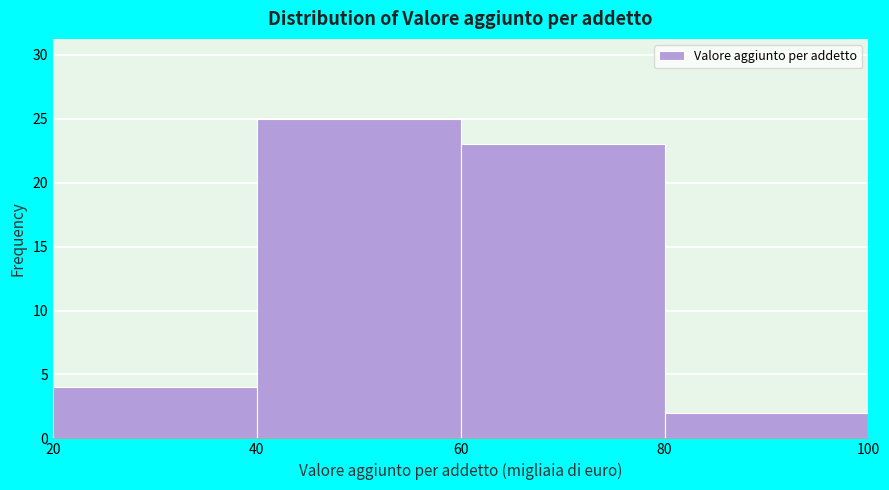

Reading left to right, list every bar in this chart as the range it spans on the x-axis followed by its height. The values are not printed on the chart, so give them approximately, as read against the axis.

20 to 40: 4
40 to 60: 25
60 to 80: 23
80 to 100: 2